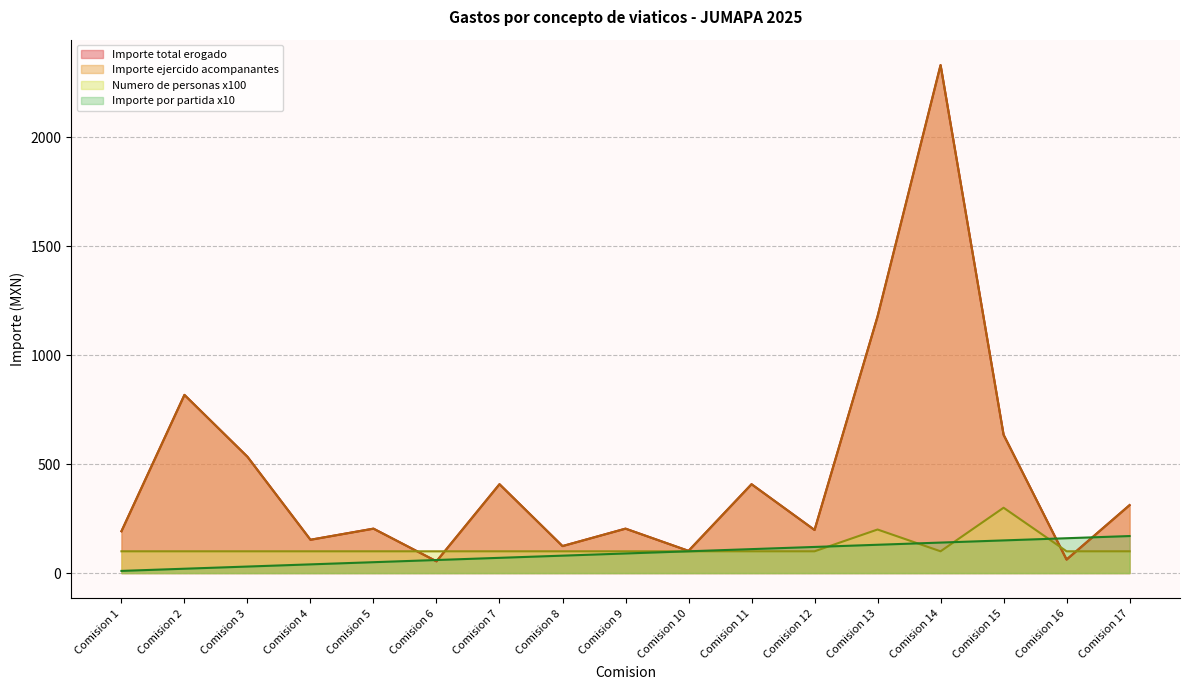

Reading left to right, transcribe all the data shown in this chart.

Importe ejercido por partida: 10	20	30	40	50	60	70	80	90	100	110	120	130	140	150	160	170
Importe total erogado: 192	818	534	153	204	54	408	124	204	102	408	198	1178	2332	635	62	312
Numero de personas acompanantes: 100	100	100	100	100	100	100	100	100	100	100	100	200	100	300	100	100
Importe ejercido acompanantes: 192	818	534	153	204	54	408	124	204	102	408	198	1178	2332	635	62	312